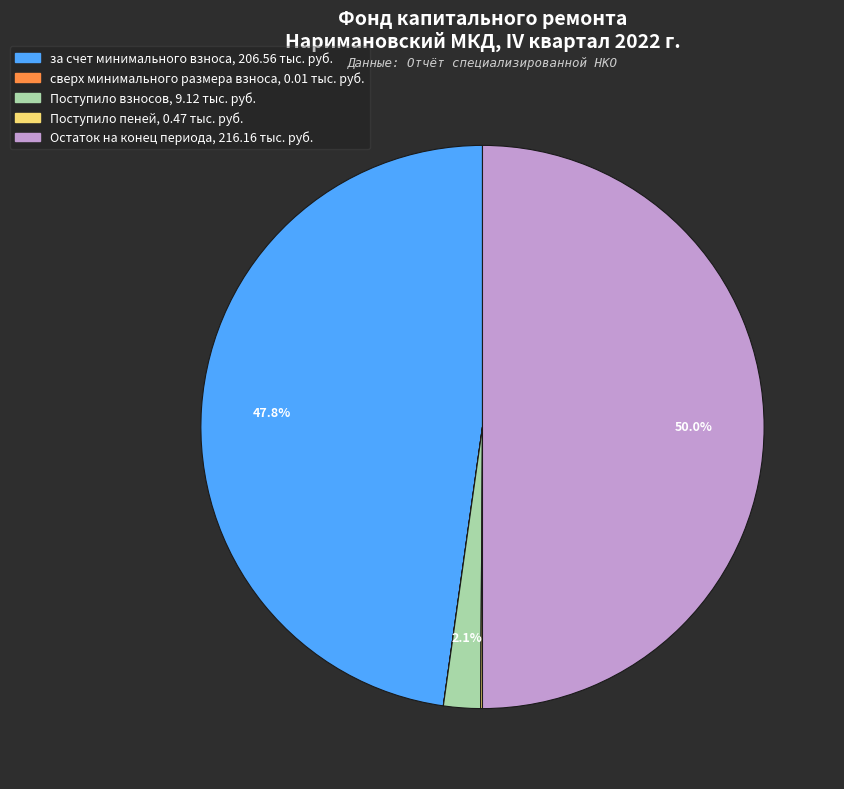

What is the ratio of the value at за счет минимального взноса to the value at Остаток на конец периода?

1.0